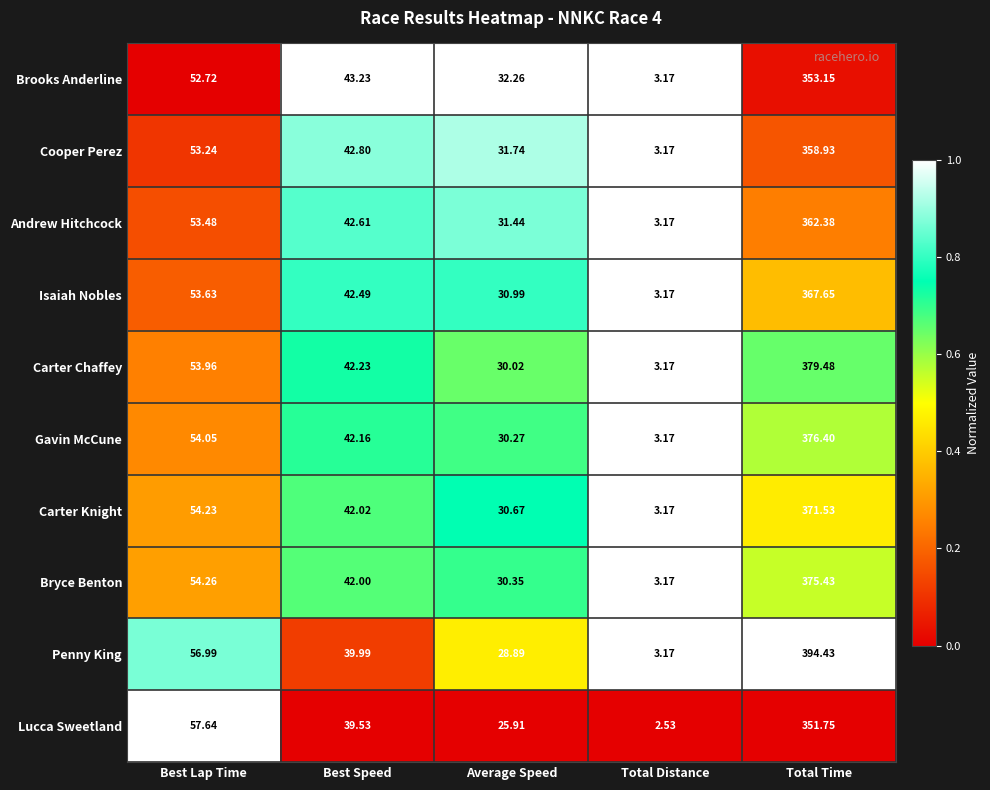

At which label is Carter Chaffey closest to 191?

Best Lap Time